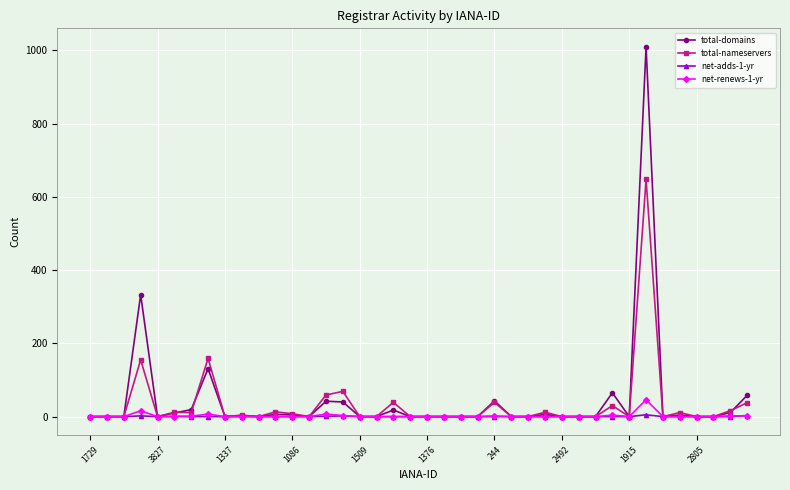

How many data points in total-nameservers are above 0?

17